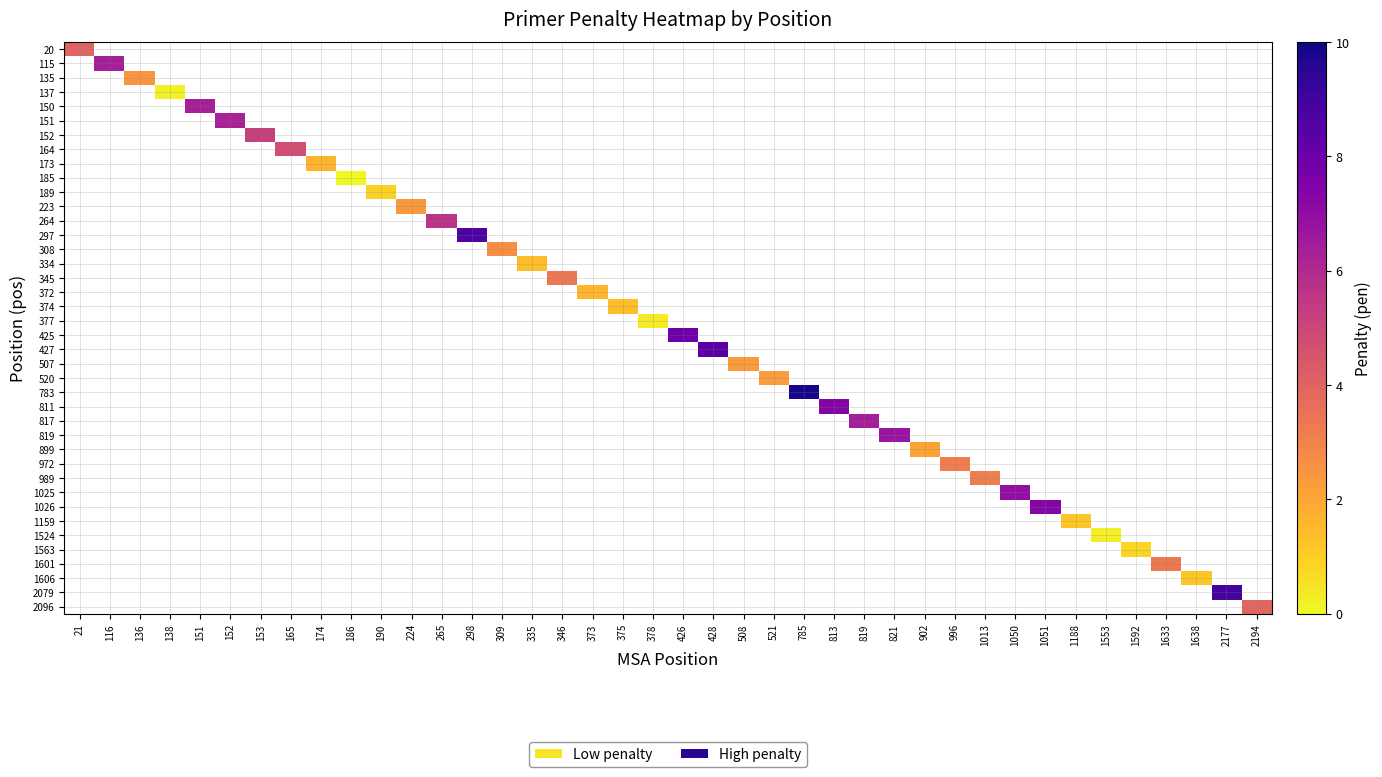

Which label corresponds to the smallest value in the chart?

186